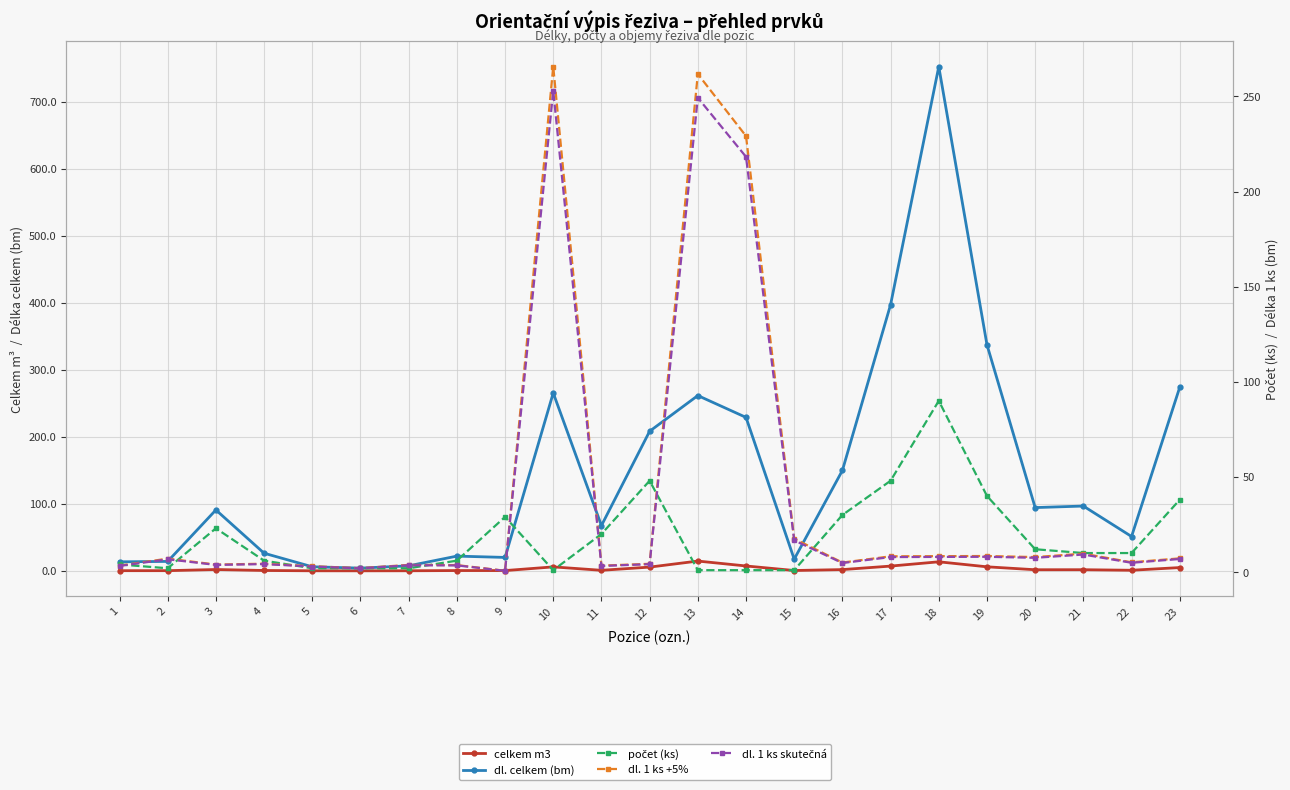

What is the average value of the dl. celkem (bm) series?

148.2